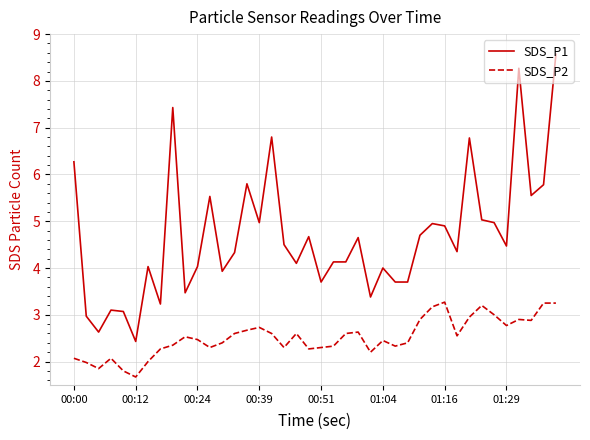

Rank the series by their average value, from highest to lowest.

SDS_P1, SDS_P2